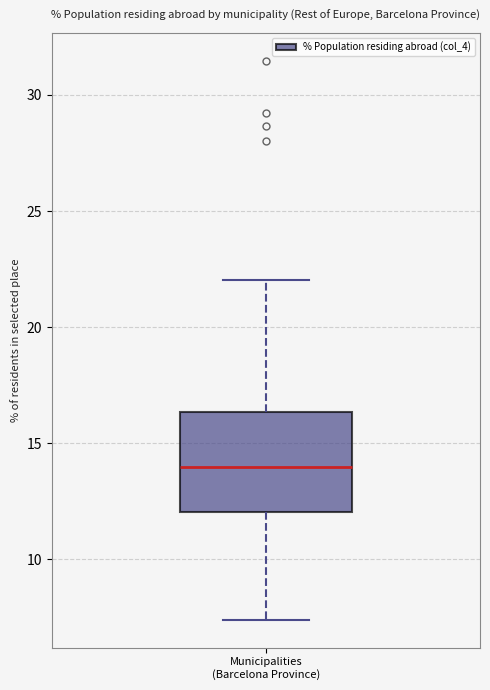

Where is the upper edge of the box for Municipalities (Barcelona Province) on the y-axis? The values are not printed on the chart, so give them approximately, as read against the axis.

16.5